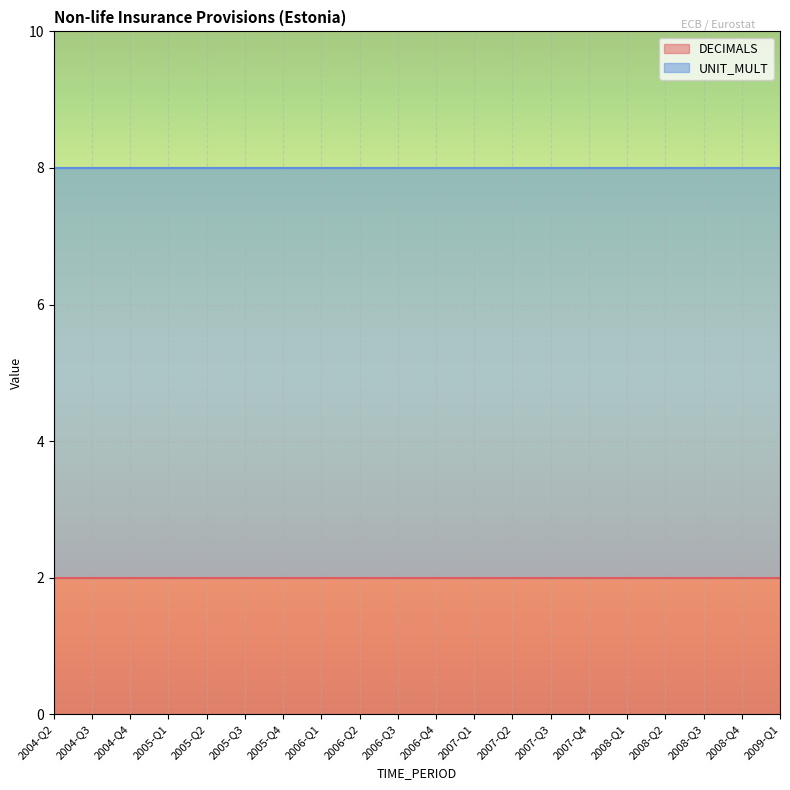

What is the greatest value displayed?

6